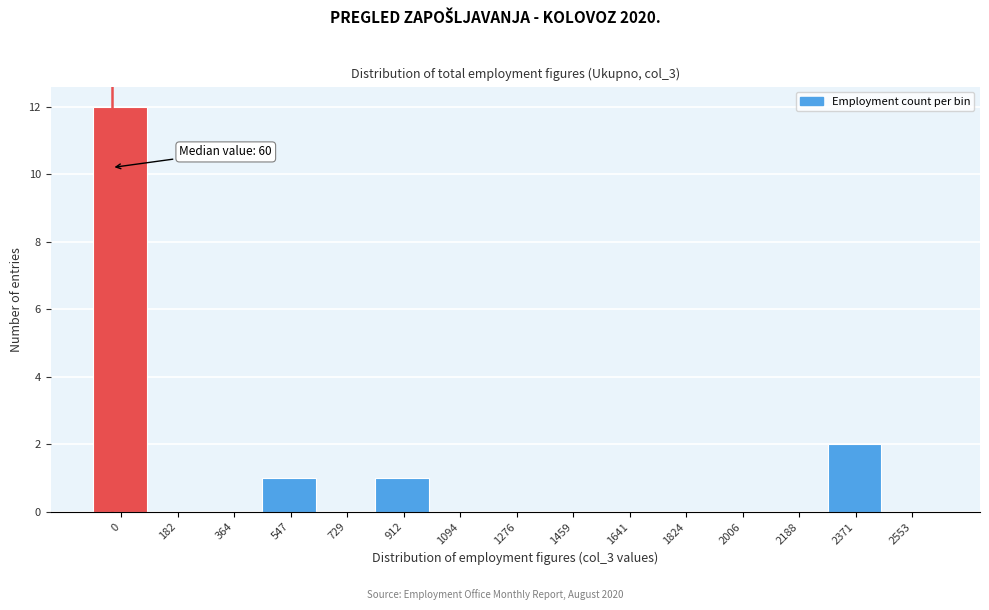

Reading left to right, transcribe all the data shown in this chart.

0=12	182=0	364=0	547=1	729=0	912=1	1094=0	1276=0	1459=0	1641=0	1824=0	2006=0	2188=0	2371=2	2553=0